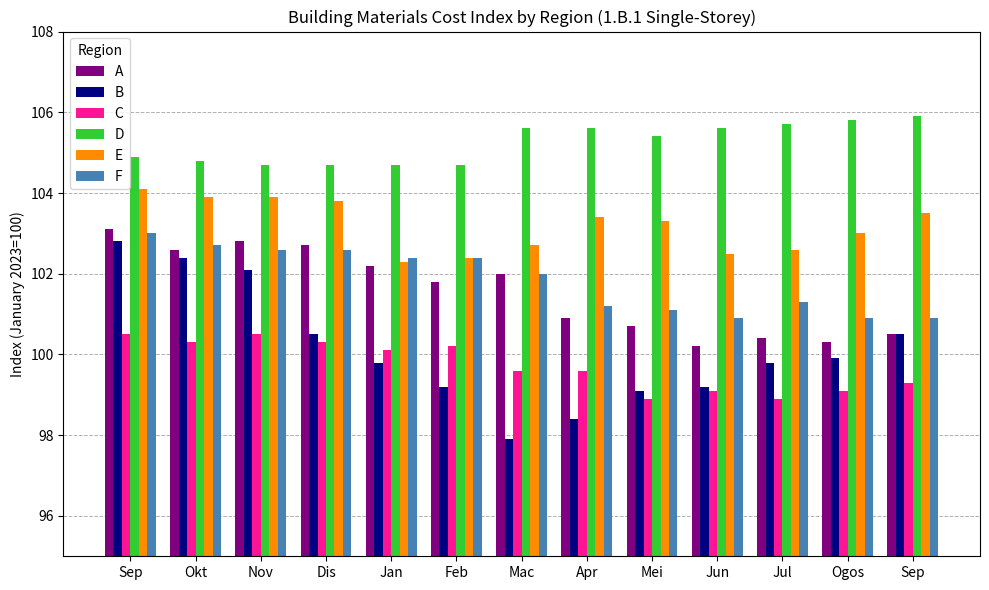

What are all the series names shown in the legend?

A, B, C, D, E, F